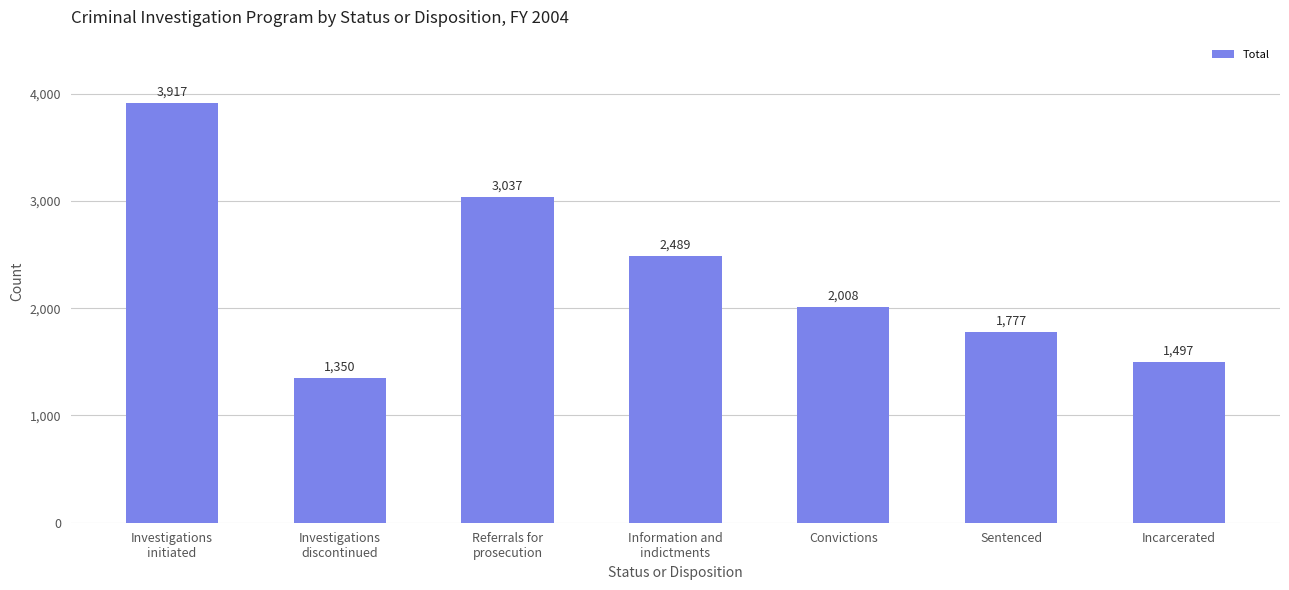

Which label corresponds to the smallest value in the chart?

Investigations
discontinued